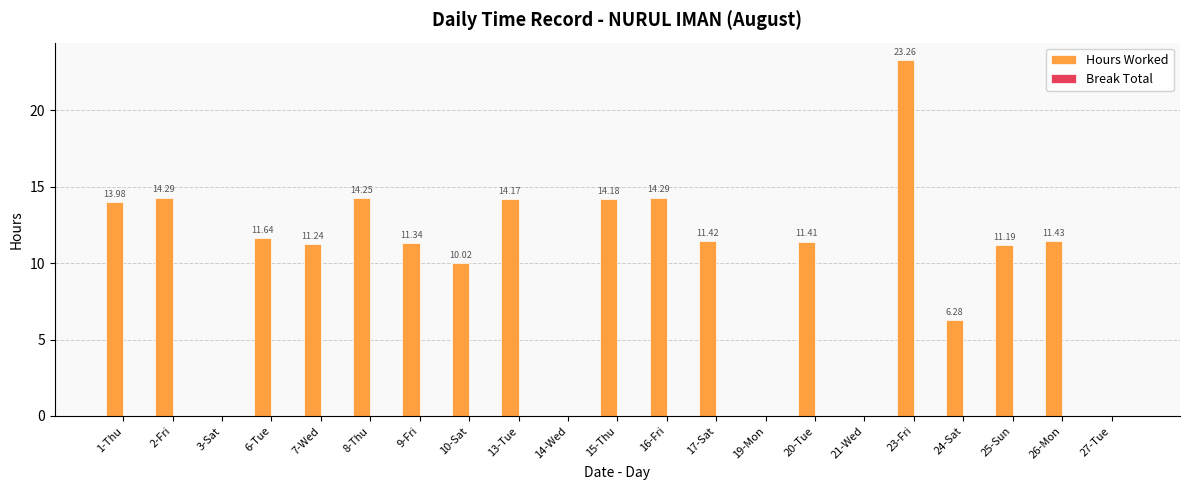

Approximately how many times larger is the value at 26-Mon compared to 8-Thu?

0.8